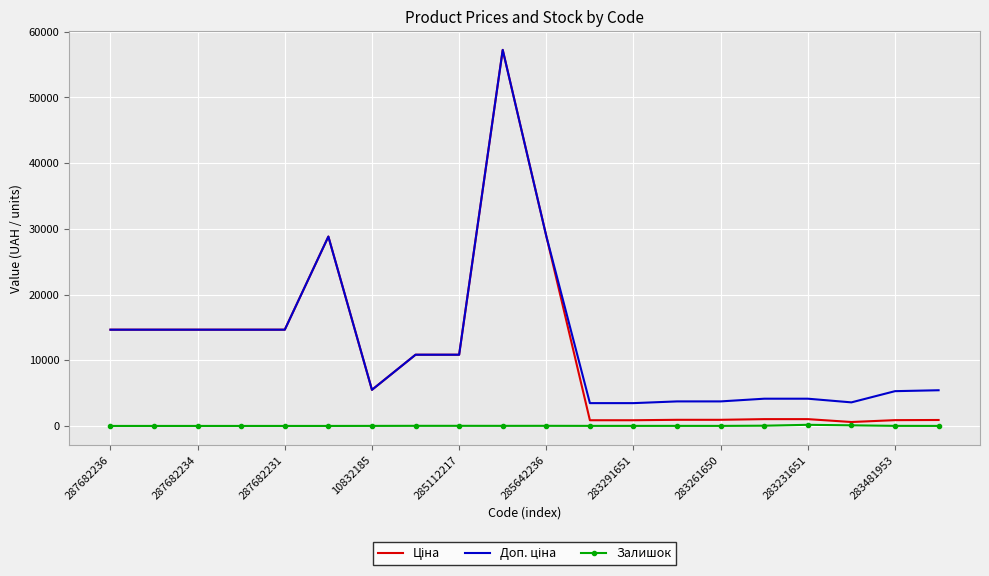

What is the total value across all series at 287682234?

29299.2